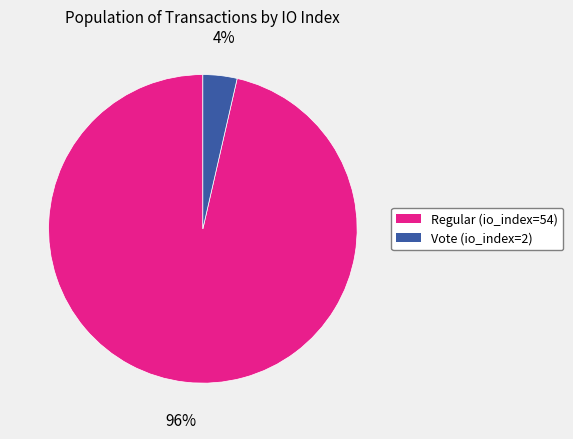

How many segments does this pie chart have?

2